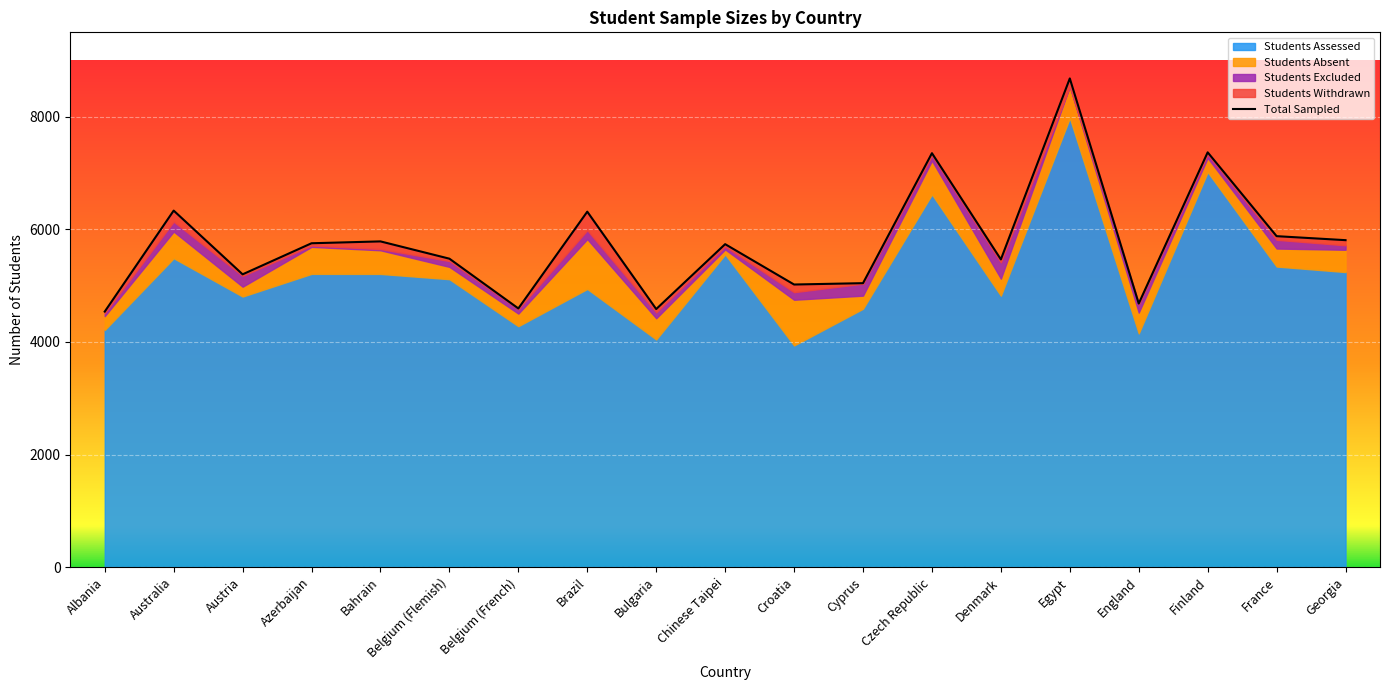

Count the number of values greater than 5737.

9